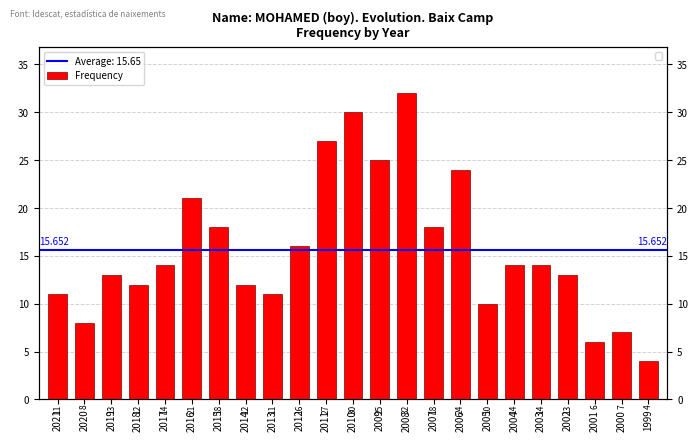

What is the value of the 7th bar from the left?

18